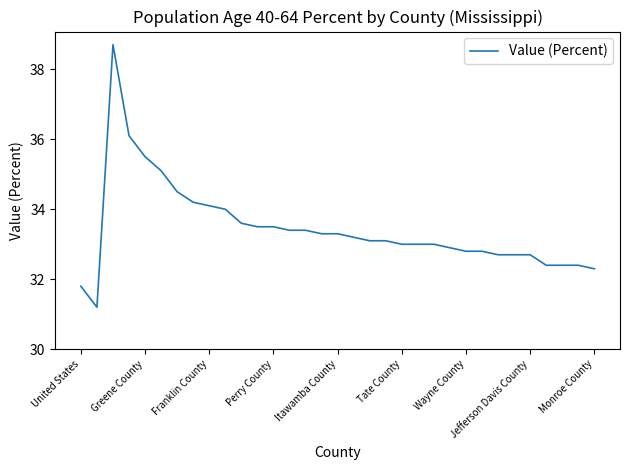

What is the smallest value displayed?

31.2